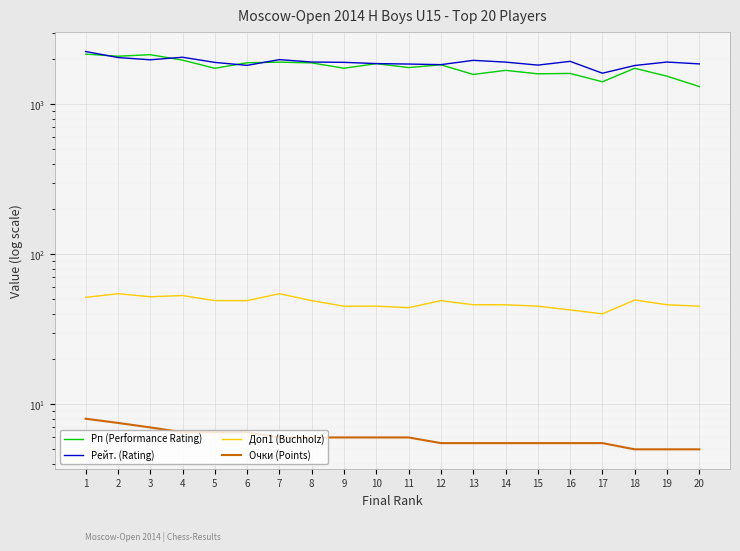

True or false: Очки (Points) and Доп1 (Buchholz) intersect in this chart.

False